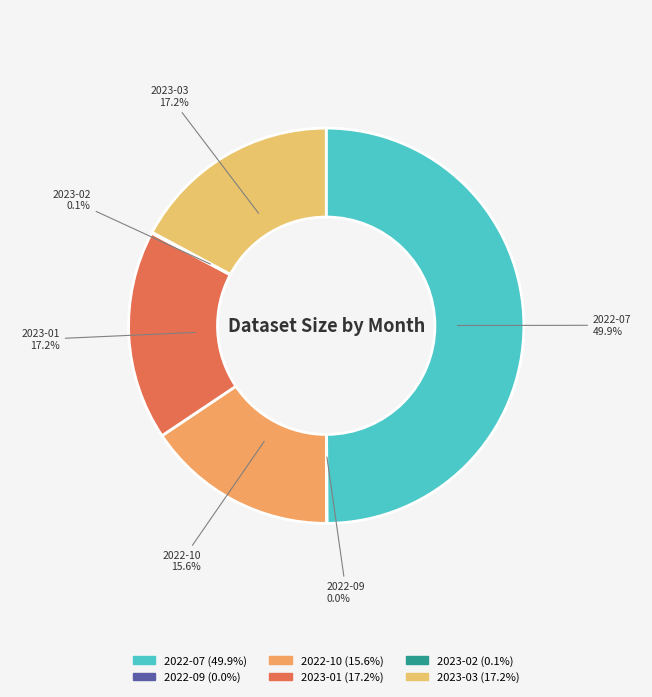

Approximately how many times larger is the value at 2022-07 compared to 2022-10?

3.2